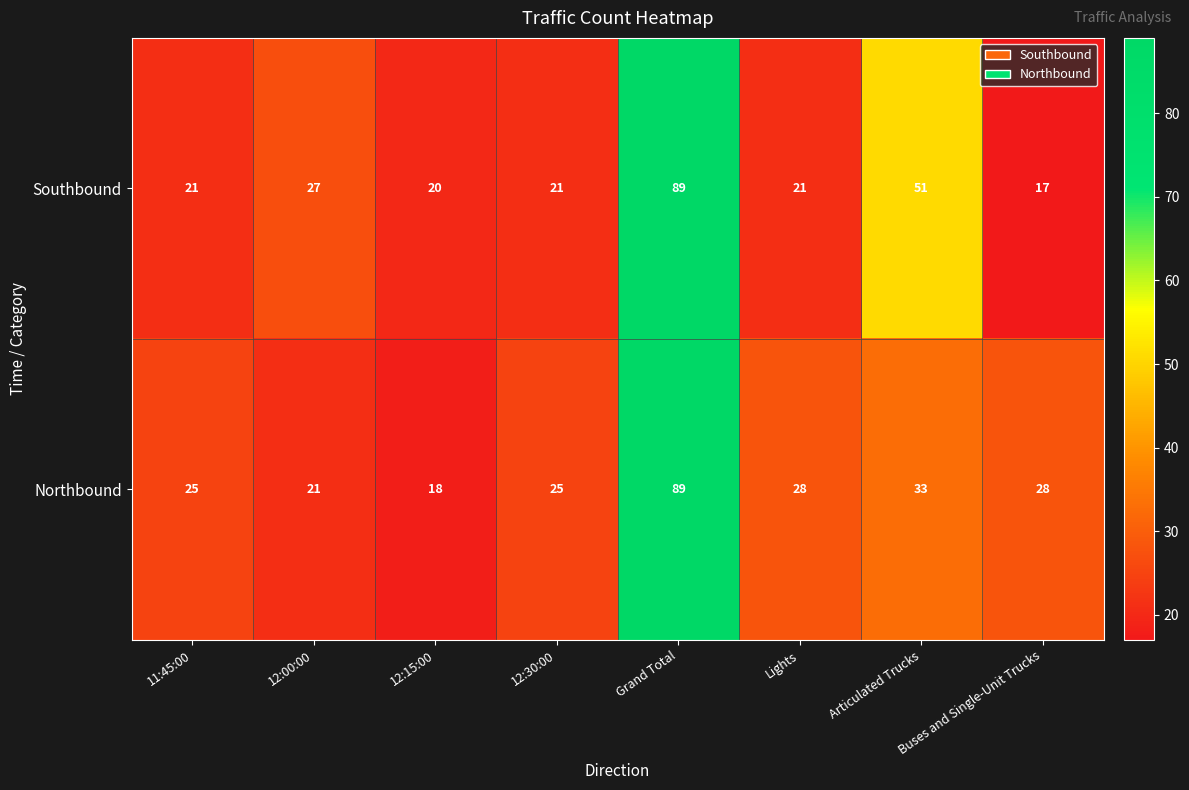

At which category does the chart reach its minimum across all series?

Buses and Single-Unit Trucks